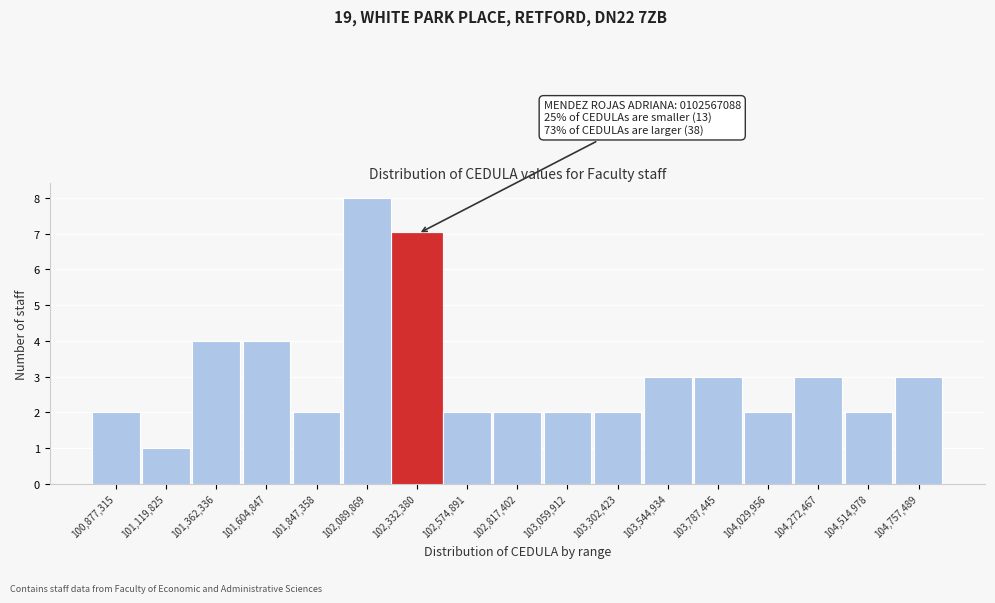

Reading left to right, transcribe all the data shown in this chart.

2	1	4	4	2	8	7	2	2	2	2	3	3	2	3	2	3